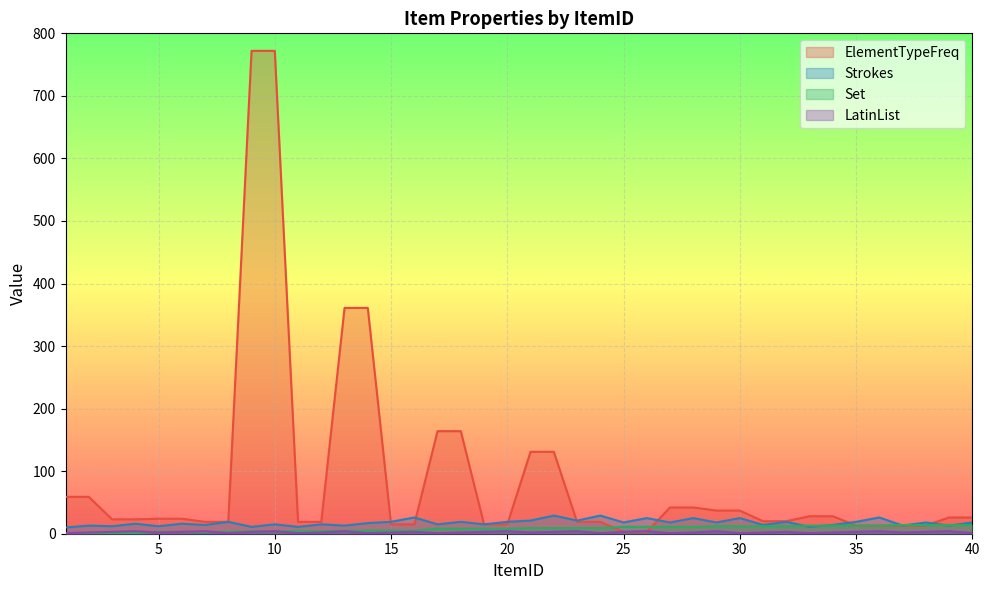

True or false: Strokes and LatinList intersect in this chart.

False